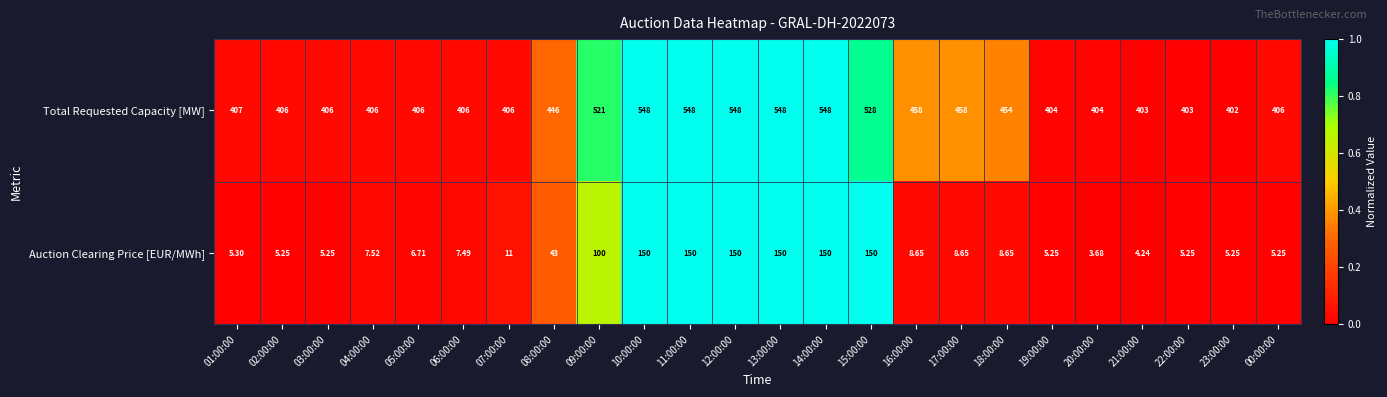

Which series has the largest total across all categories?

Total Requested Capacity [MW]